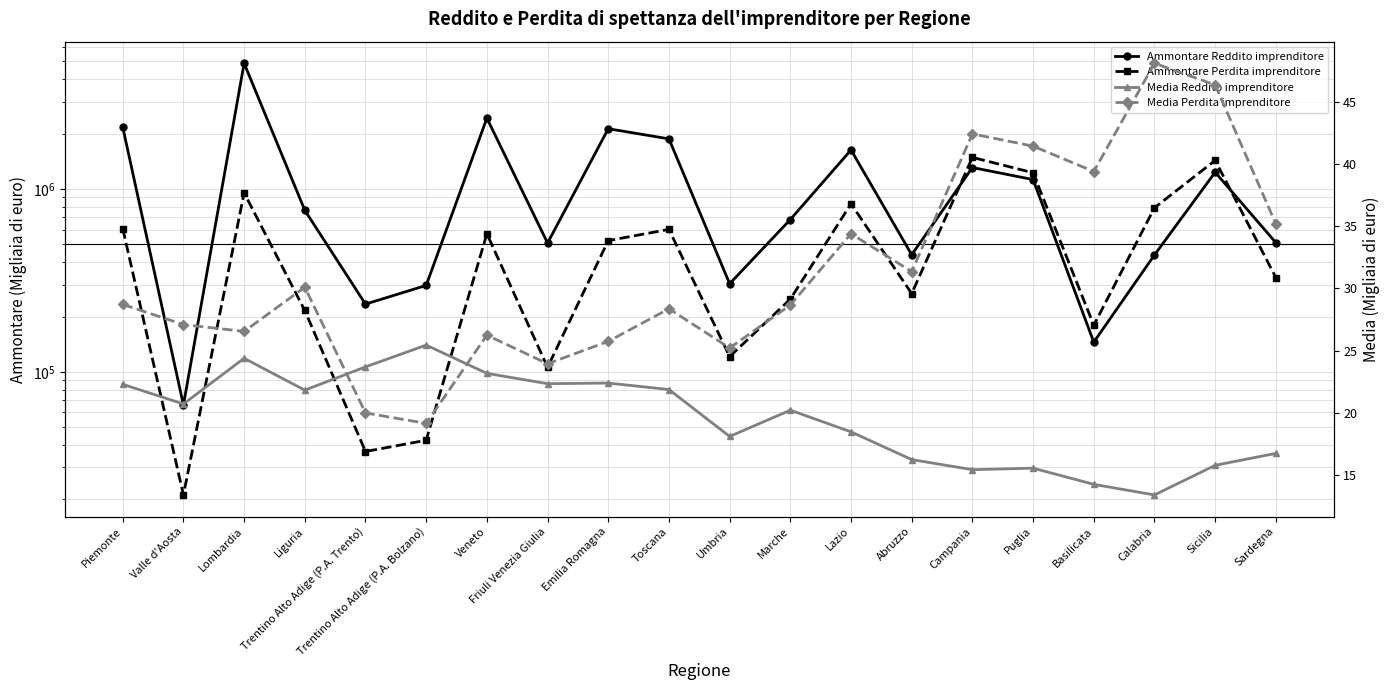

True or false: Ammontare Reddito imprenditore has a value of 221004.4 at Basilicata.

False